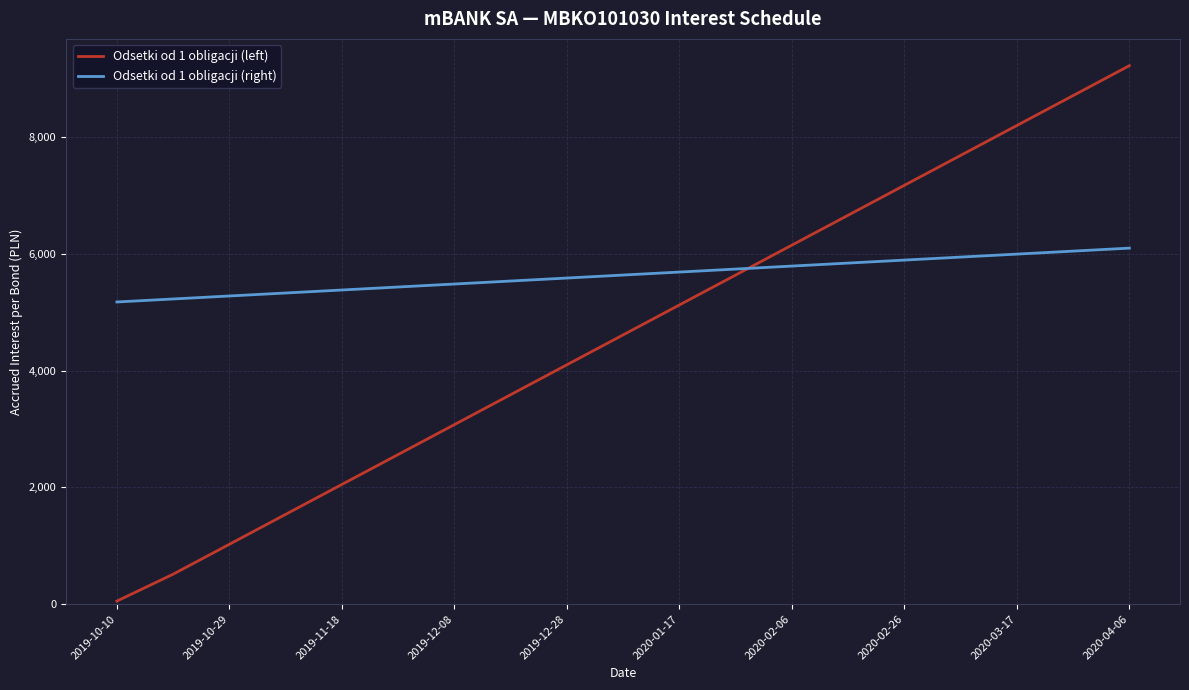

Which series has the largest total across all categories?

Odsetki od 1 obligacji (right)